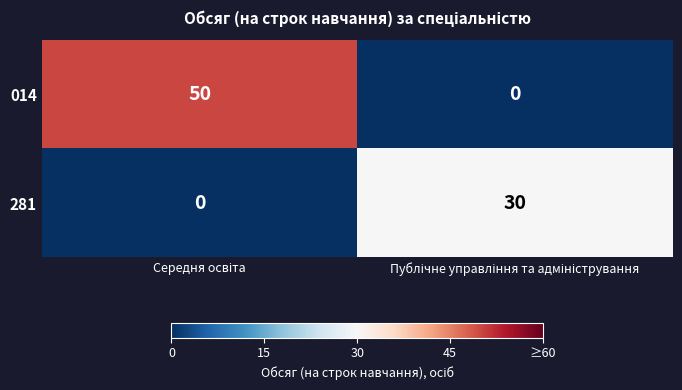

Which series has the widest spread of values?

014